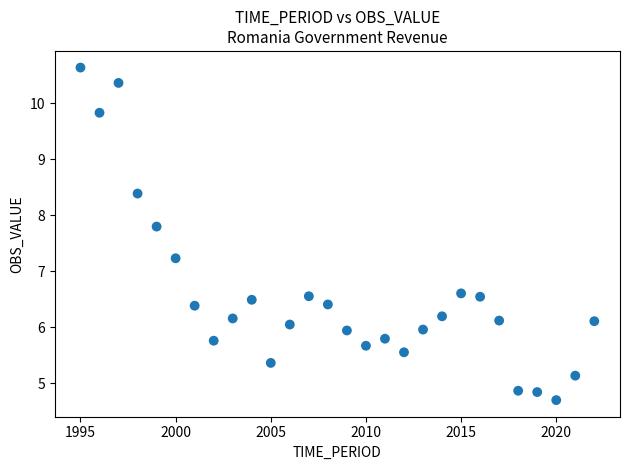

What is the range of Y values (max minus min)?

5.9